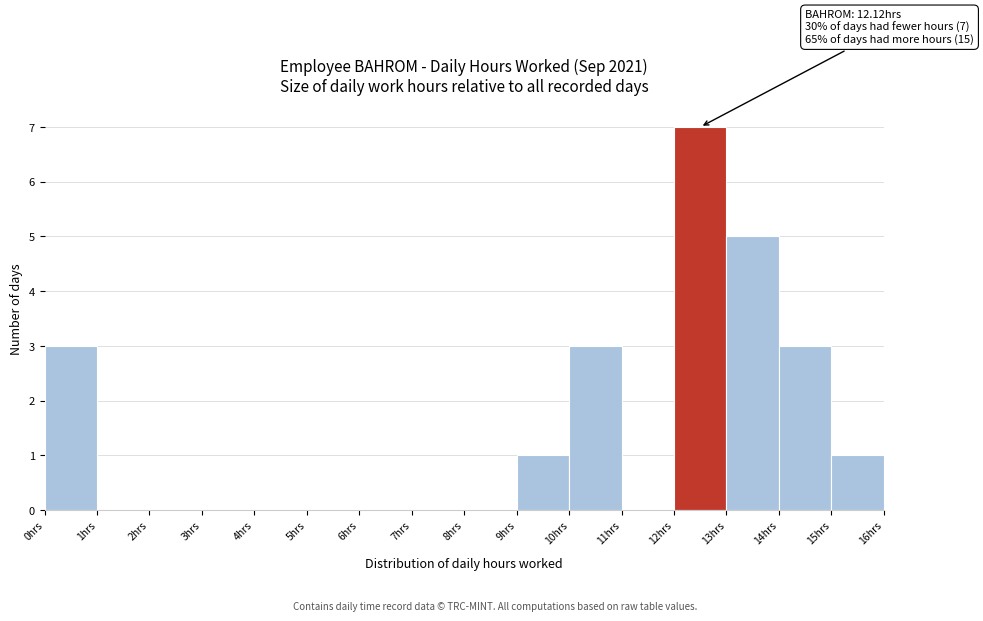

Which range on the x-axis has the tallest bar?

12 to 13